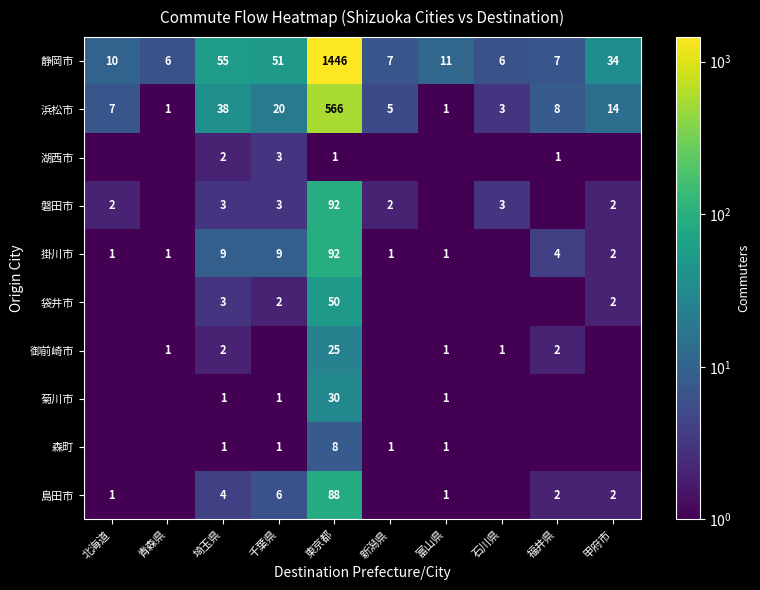

The value of 掛川市 at 青森県 is 1.5. True or false?

False